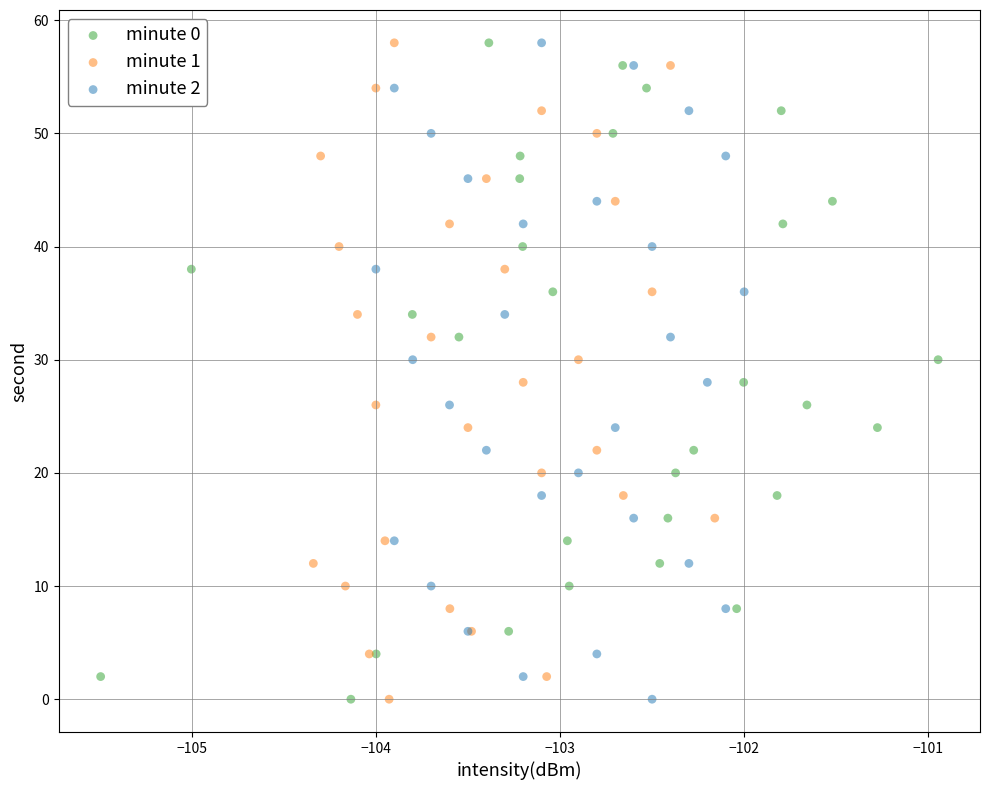

What are all the series names shown in the legend?

minute 0, minute 1, minute 2